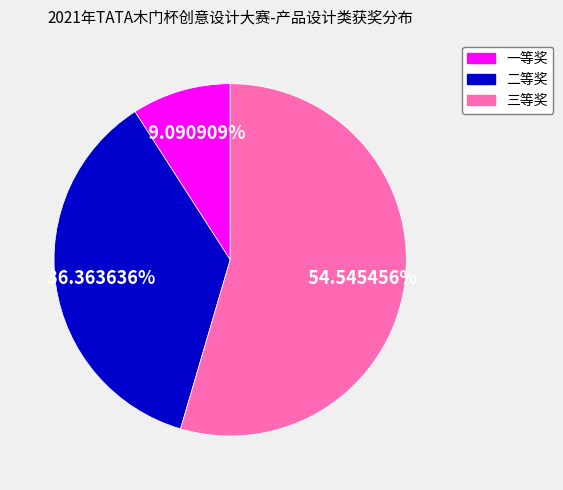

To the nearest percent, what is the difference between the 三等奖 and 二等奖 slice percentages?

18%